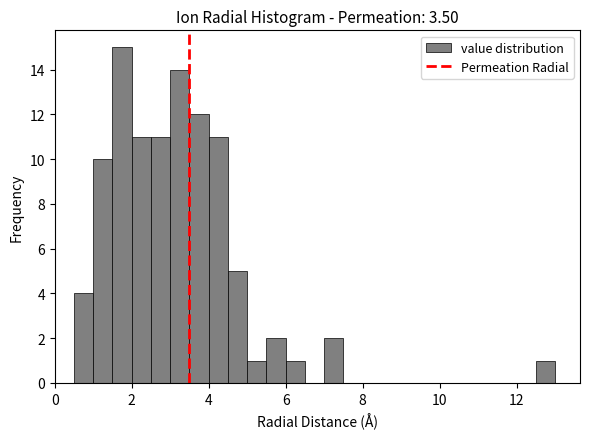

Around what value on the x-axis is the tallest bar? Give the approximate position of its centre, as read against the axis.

1.8